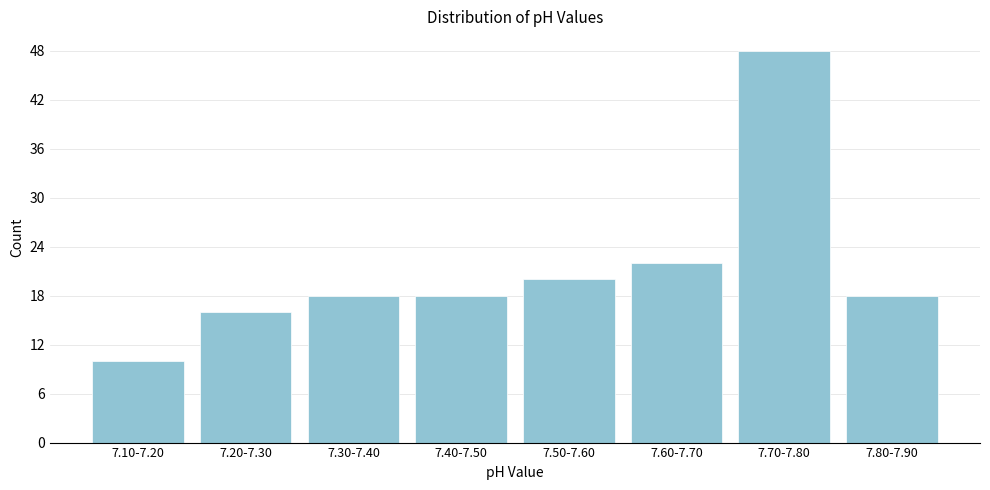

Reading left to right, transcribe all the data shown in this chart.

7.10-7.20=10	7.20-7.30=16	7.30-7.40=18	7.40-7.50=18	7.50-7.60=20	7.60-7.70=22	7.70-7.80=48	7.80-7.90=18